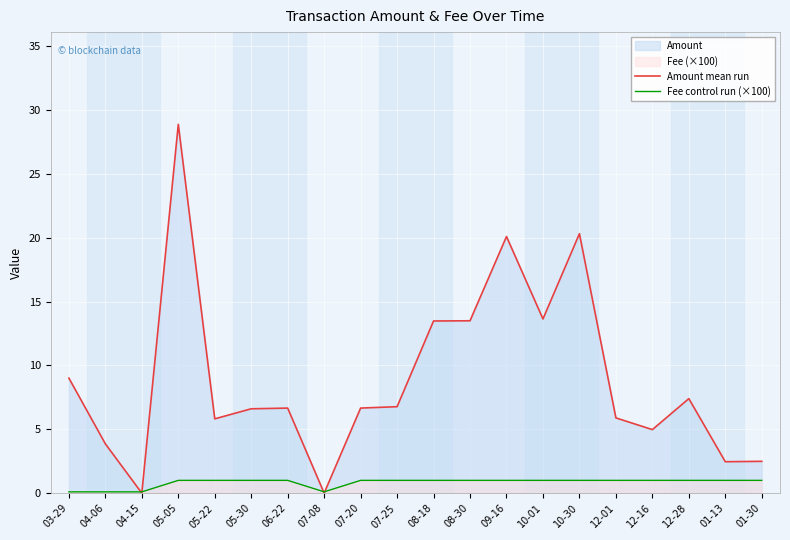

Between 05-05 and 06-22, which series saw the biggest shift?

Amount mean run